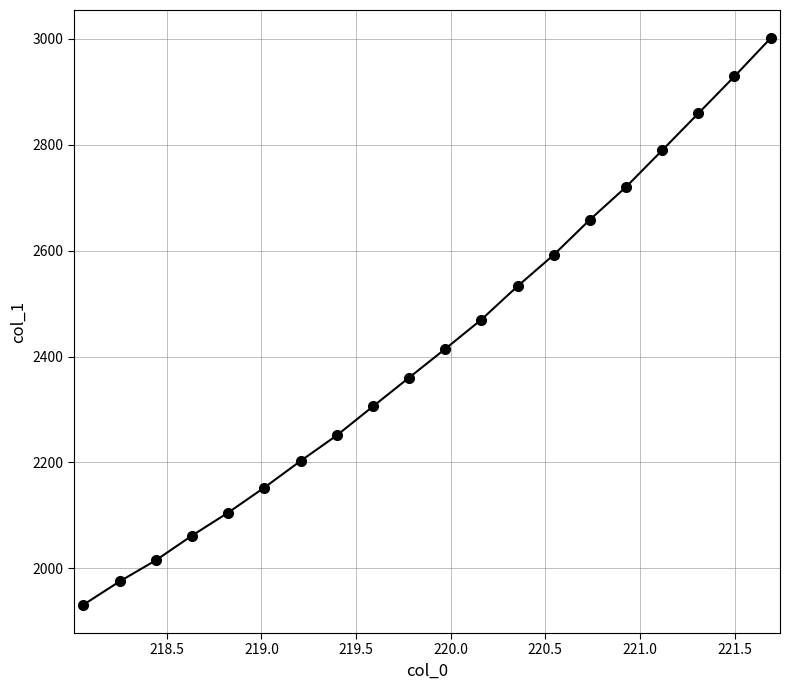

How many data points are above 2414?

10